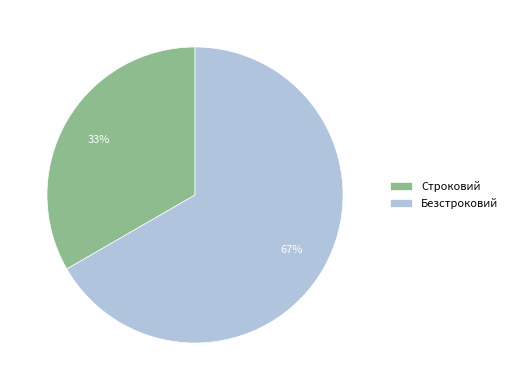

Count the number of slices in the pie.

2